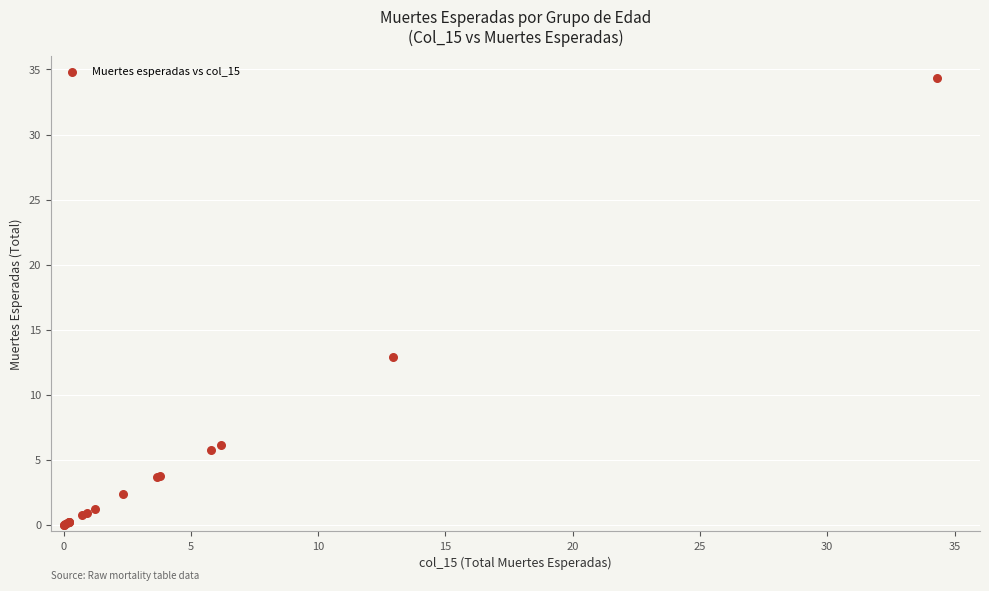

What Y value in the scatter plot is closest to 17?

12.9